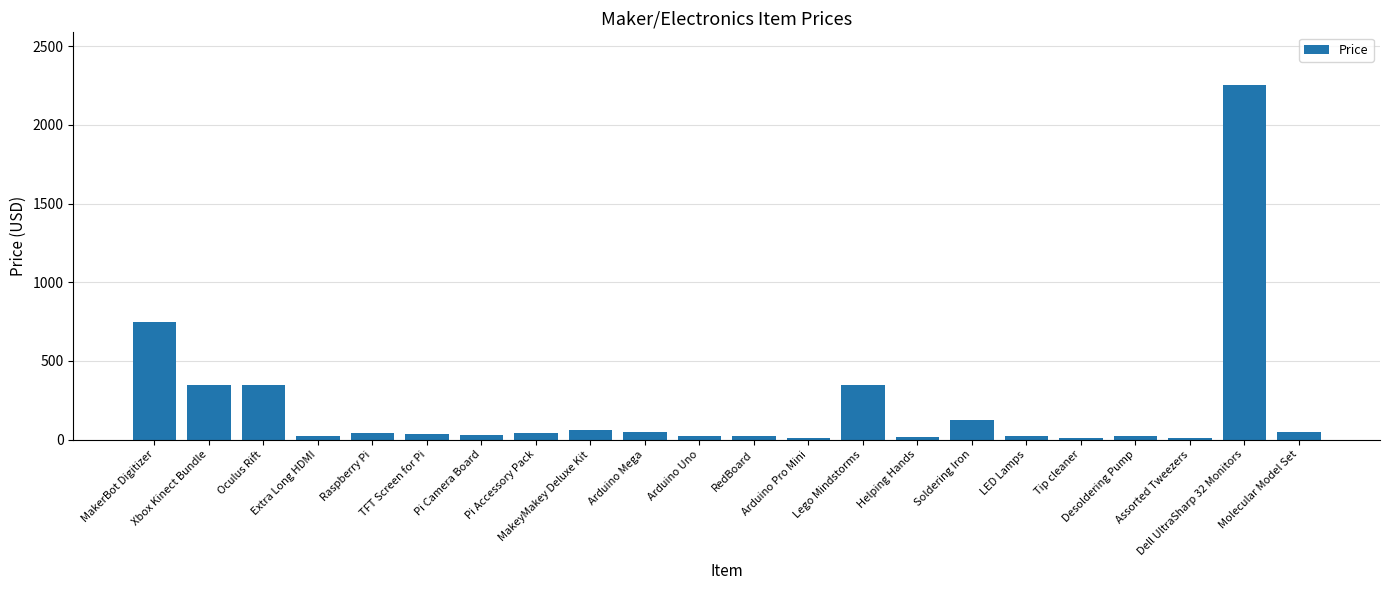

How many bars are there in total?

22